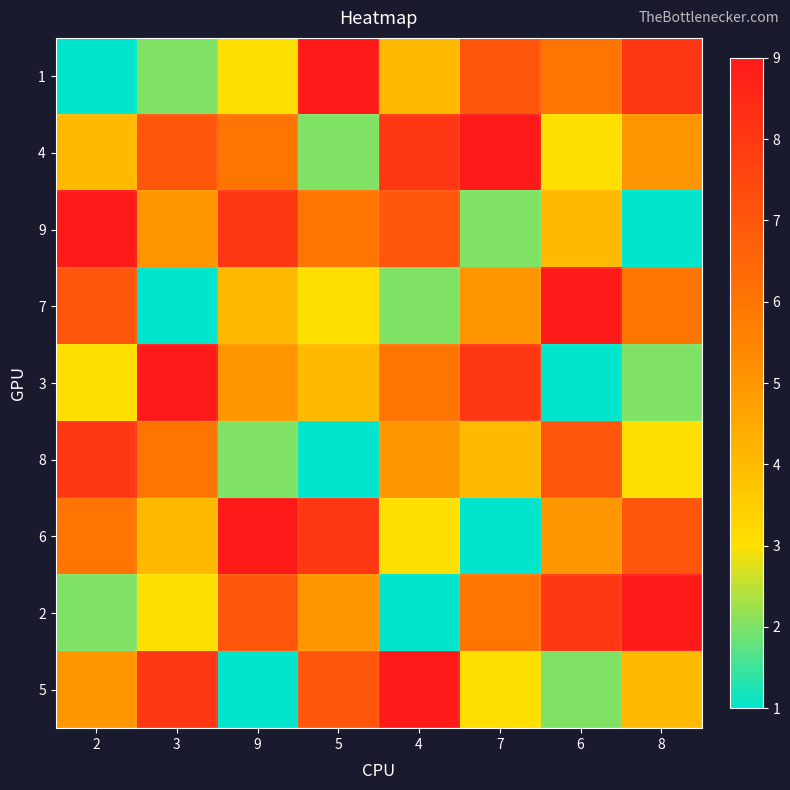

At which category does the chart reach its minimum across all series?

2